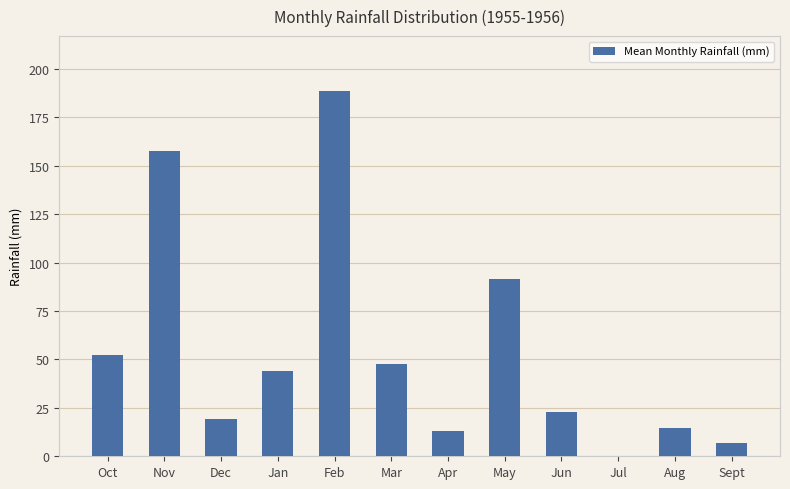

Between Aug and Jul, which is larger?

Aug